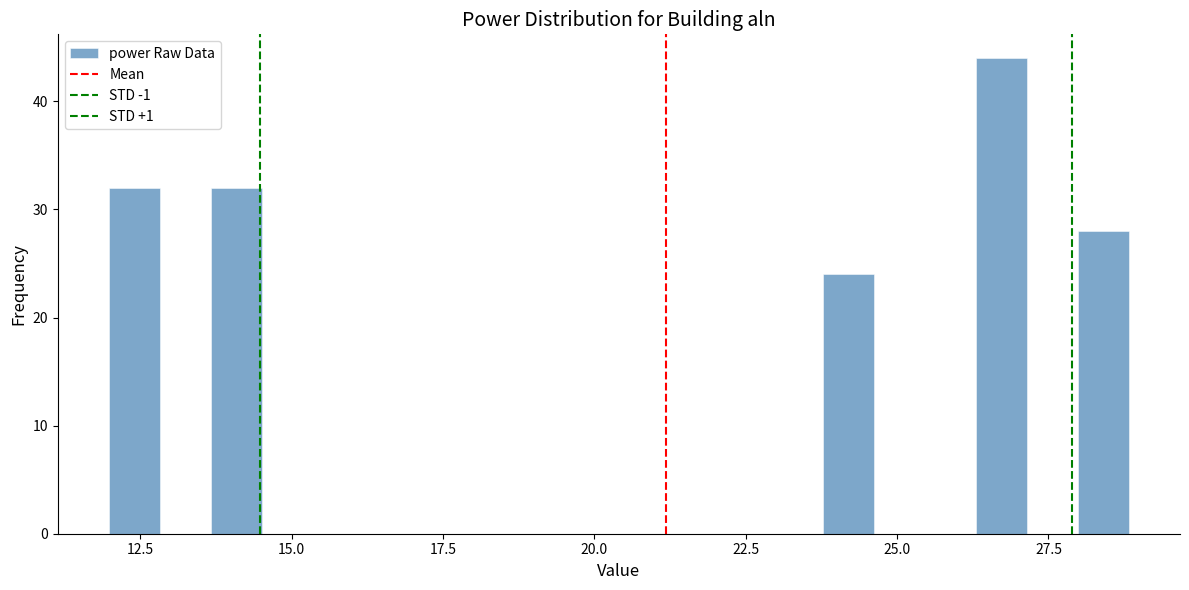

Around what value on the x-axis is the tallest bar? Give the approximate position of its centre, as read against the axis.

26.5